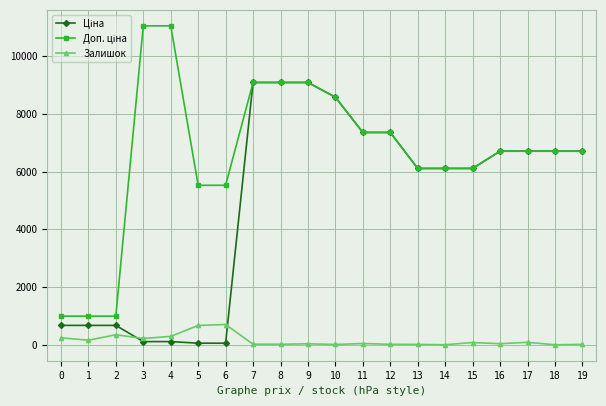

What is the maximum value for Залишок?

702.0